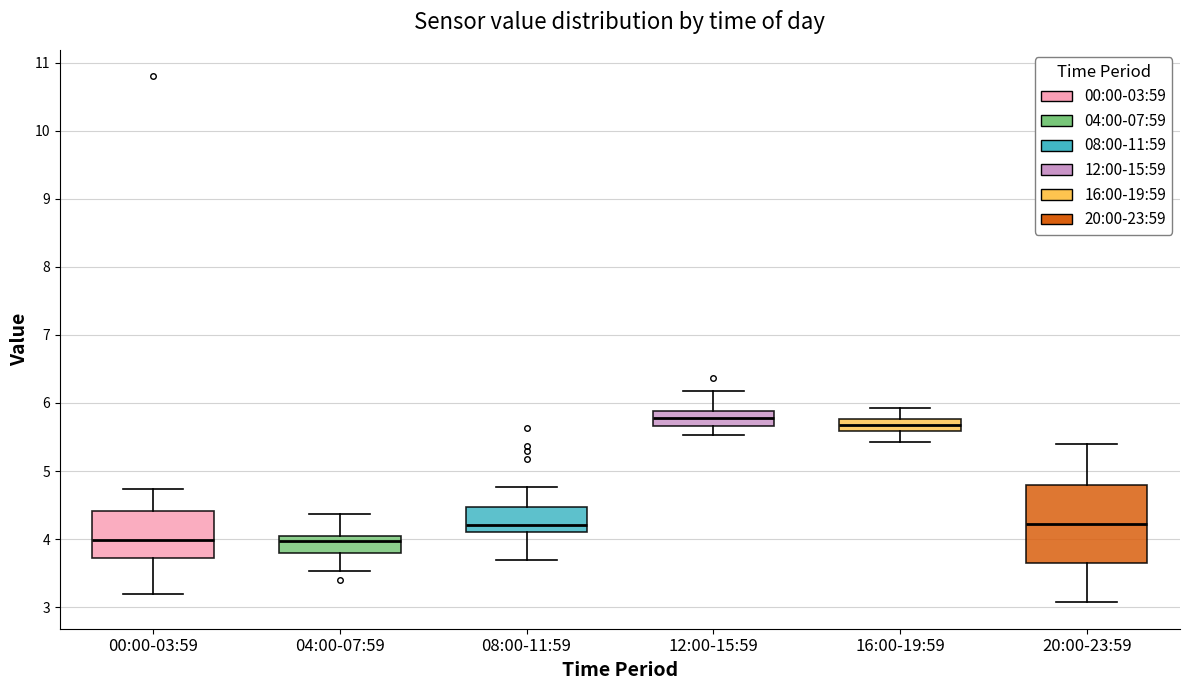

Reading left to right, transcribe this box plot: for each box, give where its median line is, the range the box spans, and where its two whiskers end, as read against the y-axis. The values are not printed on the chart, so give them approximately, as read against the axis.

00:00-03:59: median 4.0, box 3.7 to 4.4, whiskers 3.2 to 4.7
04:00-07:59: median 4.0 (just below the box's upper edge), box 3.8 to 4.0, whiskers 3.5 to 4.4
08:00-11:59: median 4.2, box 4.1 to 4.5, whiskers 3.7 to 4.8
12:00-15:59: median 5.8, box 5.7 to 5.9, whiskers 5.5 to 6.2
16:00-19:59: median 5.7, box 5.6 to 5.8, whiskers 5.4 to 5.9
20:00-23:59: median 4.2, box 3.6 to 4.8, whiskers 3.1 to 5.4